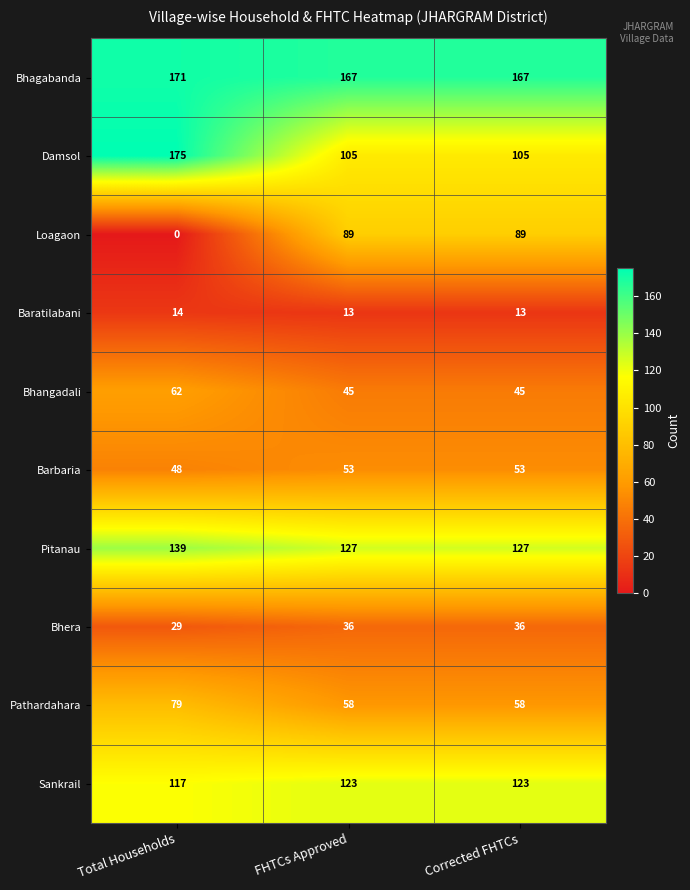

The Loagaon series shows 89 at Corrected FHTCs. True or false?

True